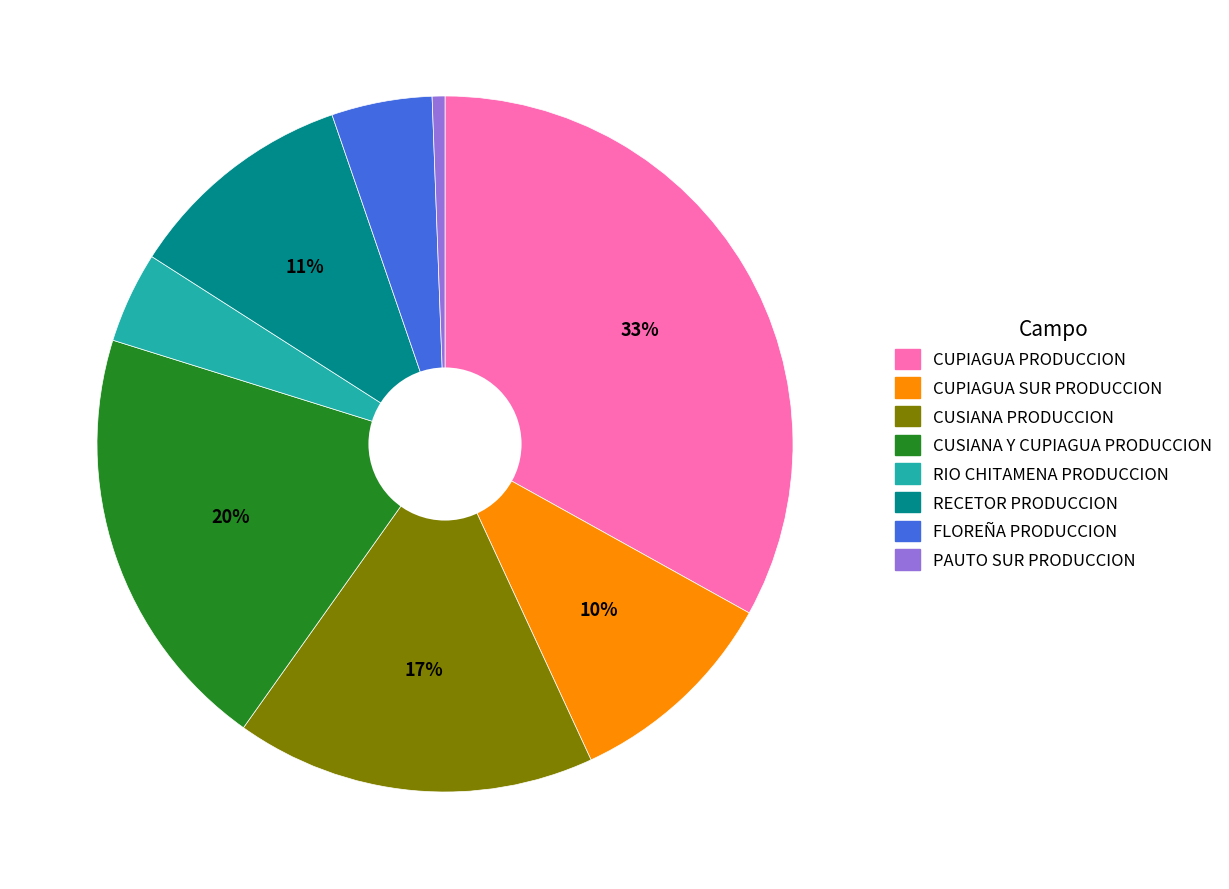

To the nearest percent, what portion does FLOREÑA PRODUCCION represent?

5%